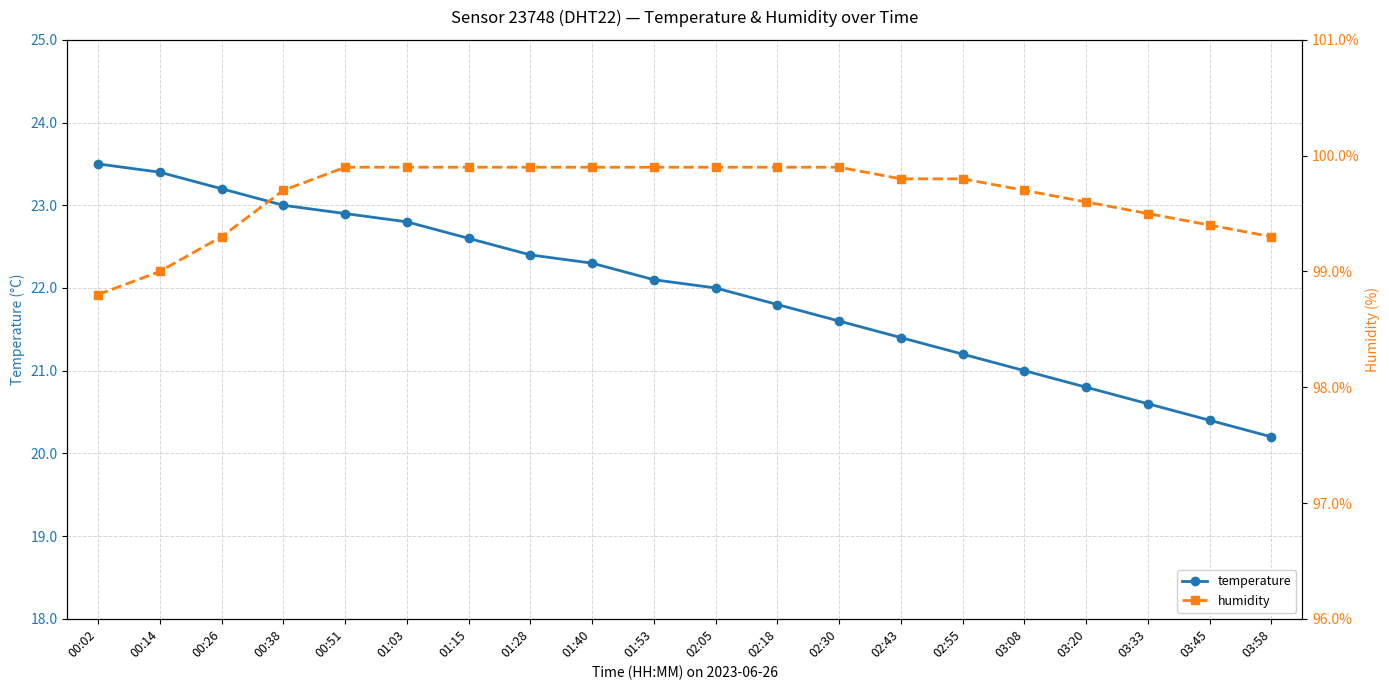

Is this an area chart (filled region under the line)?

No